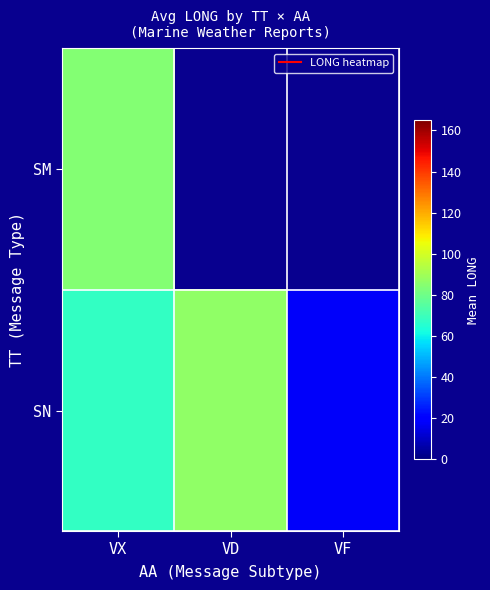

Count the number of categories in the chart.

3